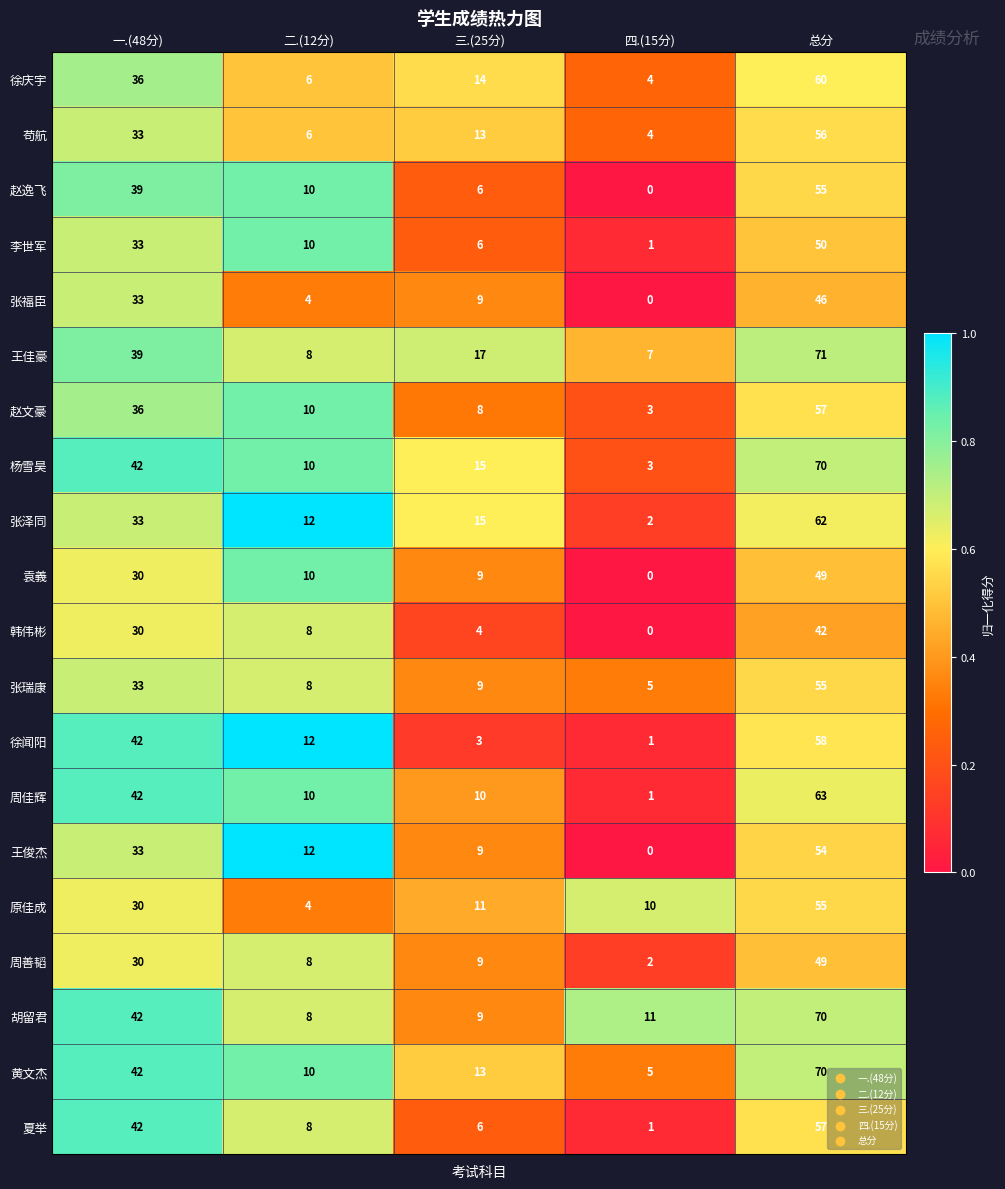

At how many categories does at least one series exceed 0?

5